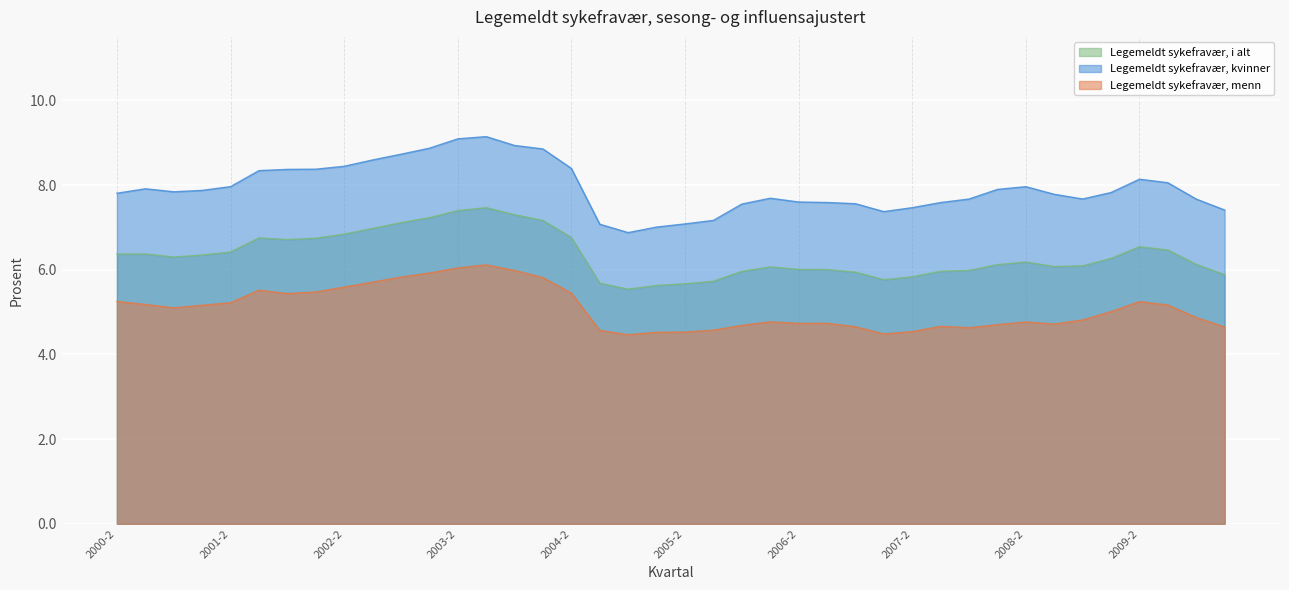

What position from the right is 2002-1?

33